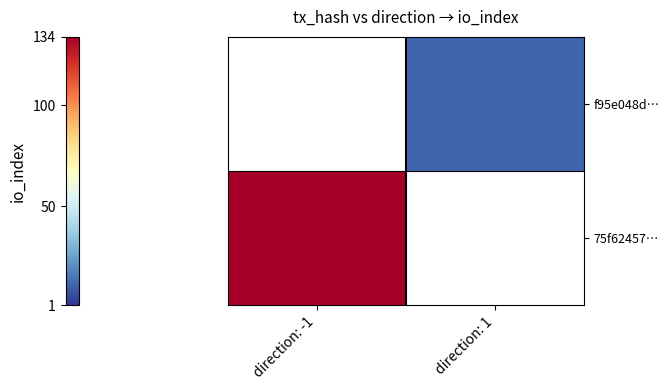

The 75f62457… series shows 134.0 at direction: -1. True or false?

True